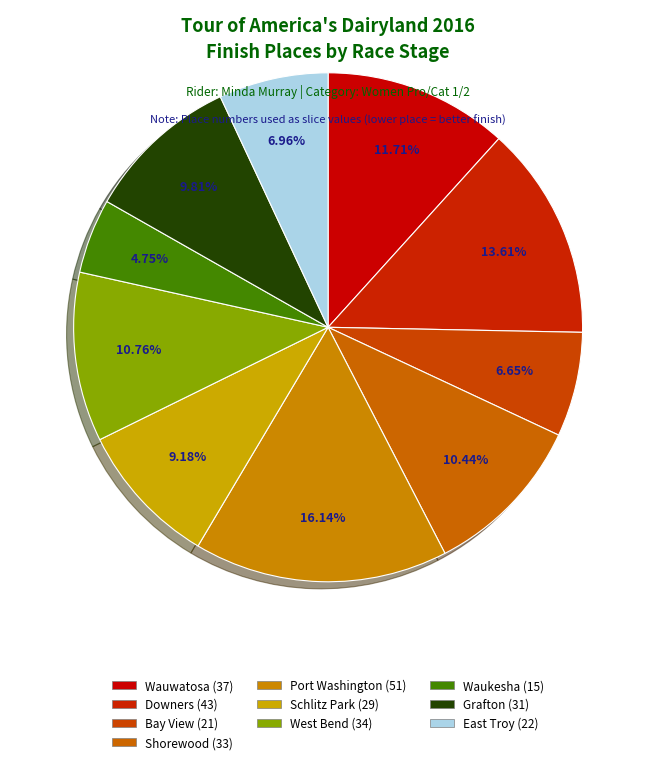

True or false: Port Washington accounts for 16% of the total.

True